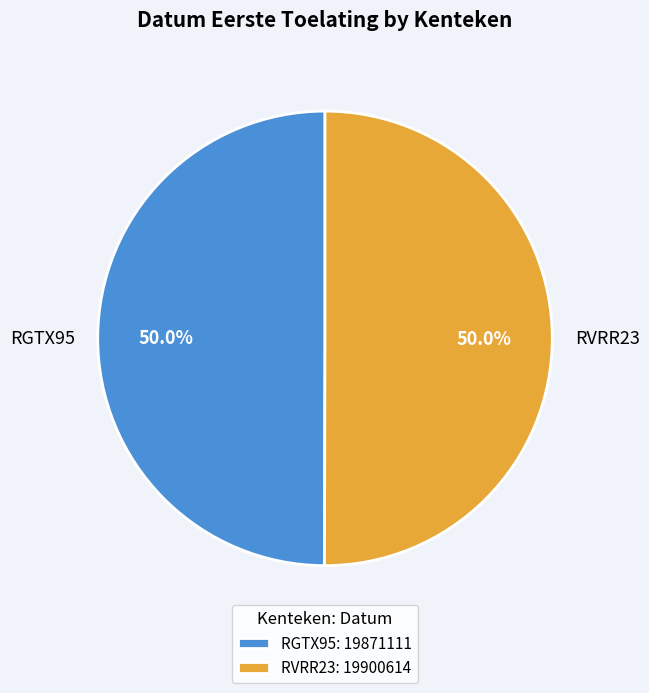

Combined, do RVRR23 and RGTX95 account for over 50%?

Yes